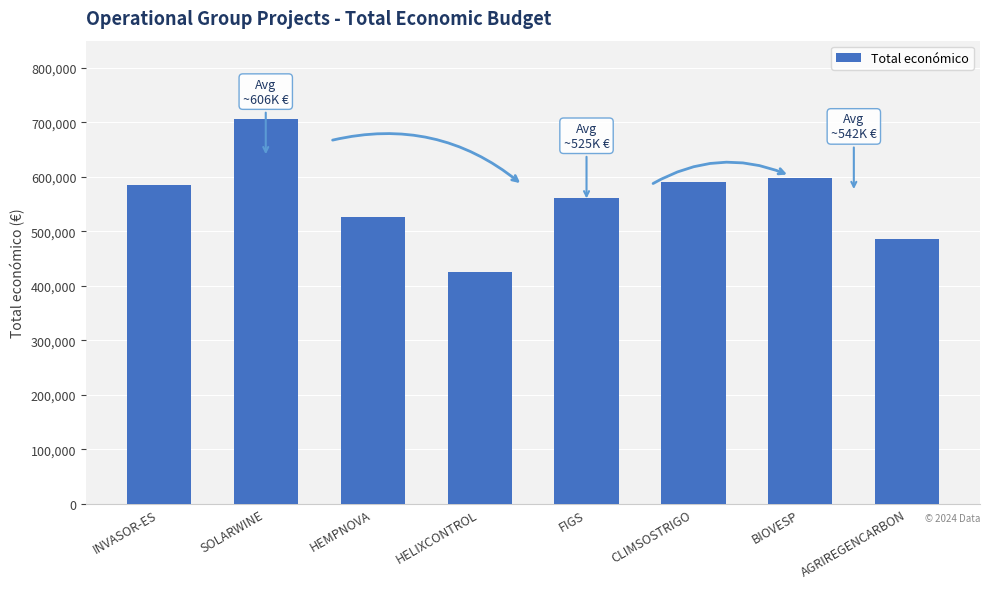

What is the difference between the values at SOLARWINE and AGRIREGENCARBON?

219941